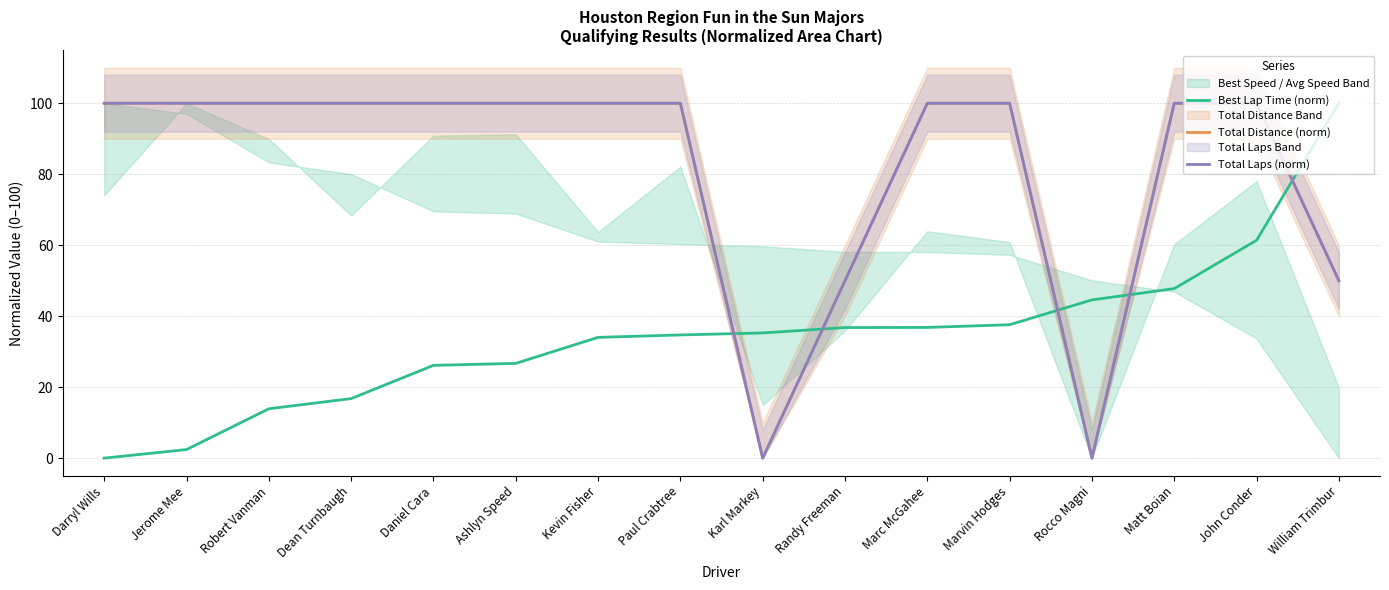

List the labels in order of Best Lap Time (norm) value, smallest first.

Darryl Wills, Jerome Mee, Robert Vanman, Dean Turnbaugh, Daniel Cara, Ashlyn Speed, Kevin Fisher, Paul Crabtree, Karl Markey, Randy Freeman, Marc McGahee, Marvin Hodges, Rocco Magni, Matt Boian, John Conder, William Trimbur